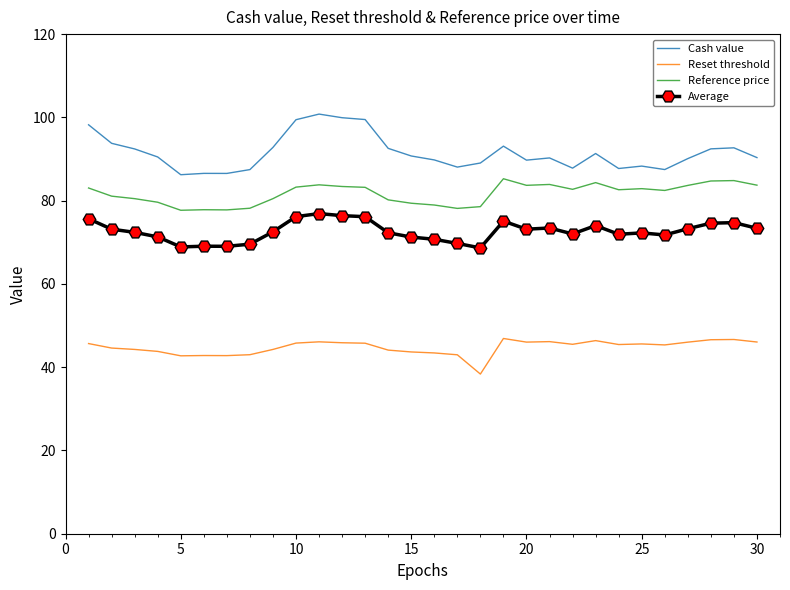

Which series has the widest spread of values?

Cash value